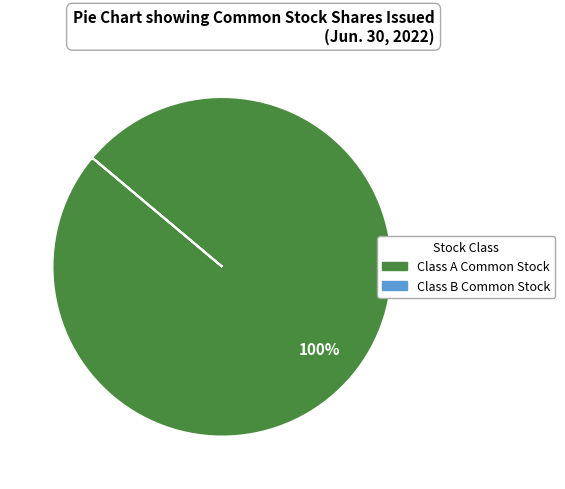

Does Class A Common Stock represent more than half of the total?

Yes